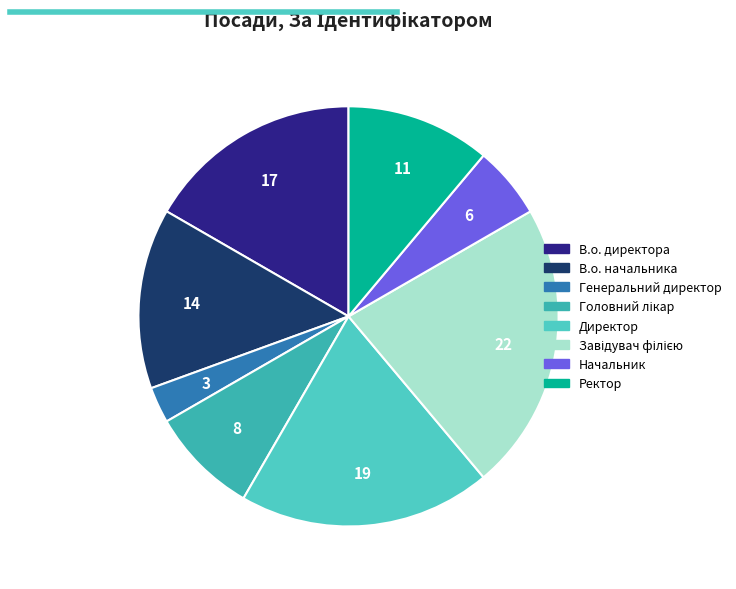

Is the sum of Ректор and Головний лікар greater than half?

No